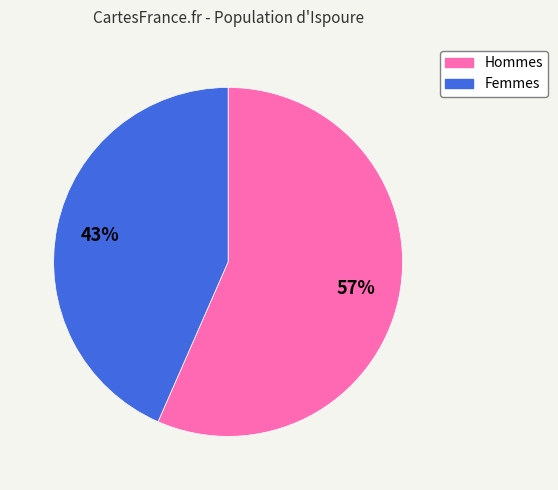

Does any single category account for the majority?

Yes